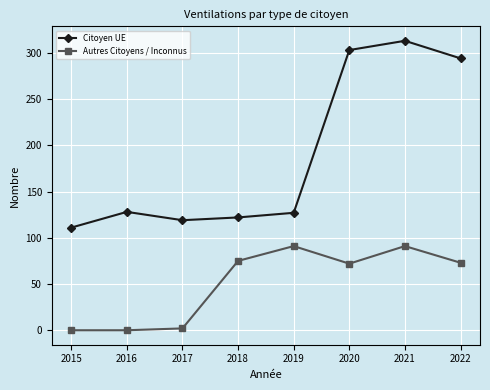

How many lines are shown in the chart?

2